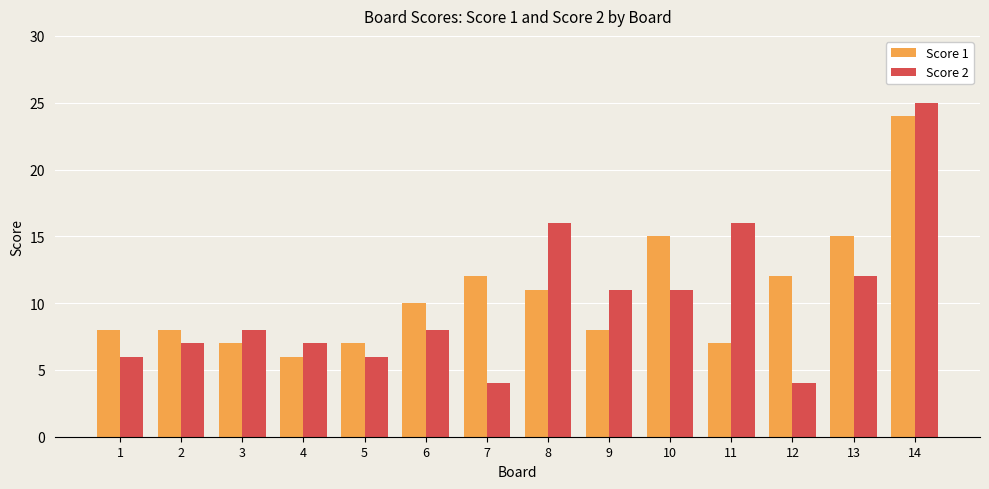

At 3, list the series in order from largest to smallest.

Score 2, Score 1